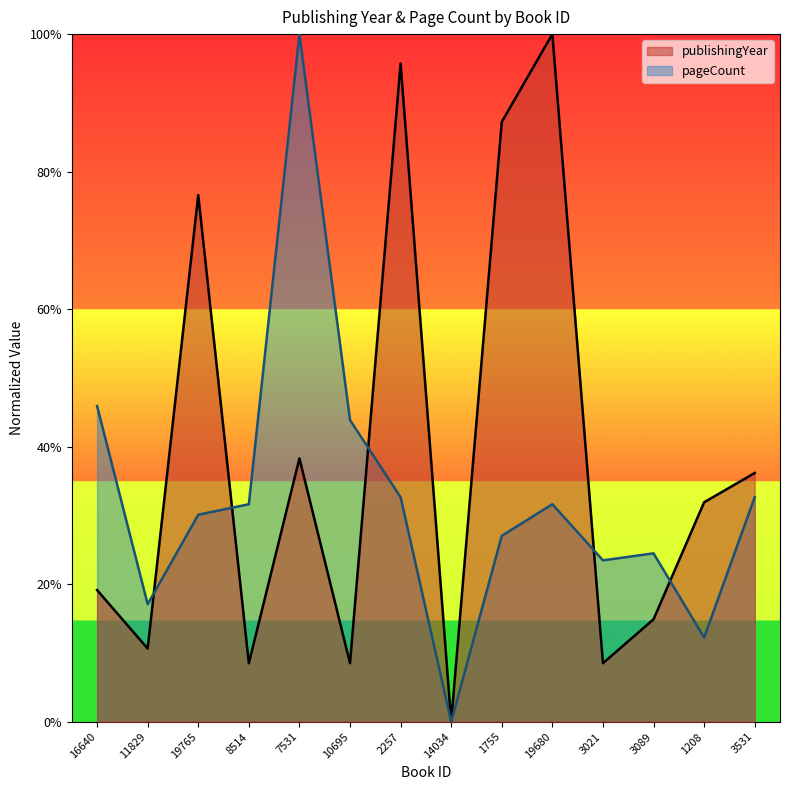

Reading left to right, extract all data points from this chart.

publishingYear: 0.2	0.1	0.8	0.1	0.4	0.1	1.0	0.0	0.9	1.0	0.1	0.1	0.3	0.4
pageCount: 0.5	0.2	0.3	0.3	1.0	0.4	0.3	0.0	0.3	0.3	0.2	0.2	0.1	0.3